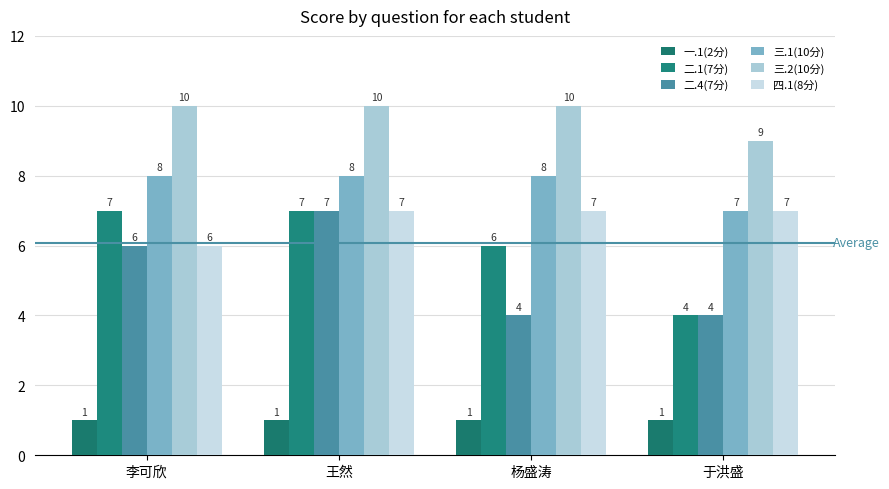

How many categories are shown in the chart?

4